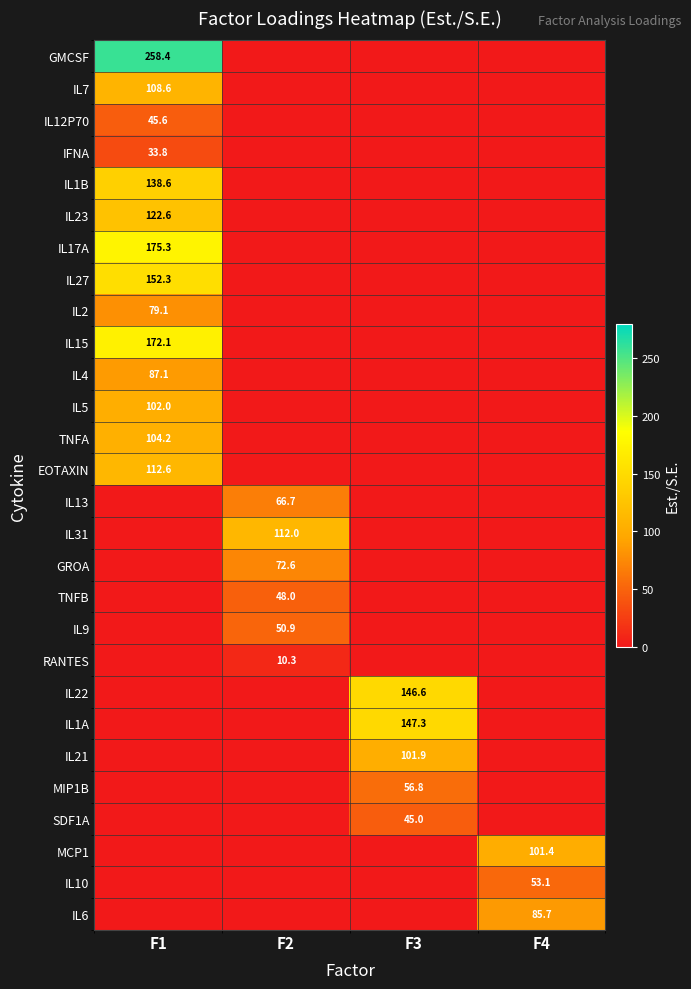

Is the value of TNFA at F1 greater than the value of EOTAXIN at F1?

No